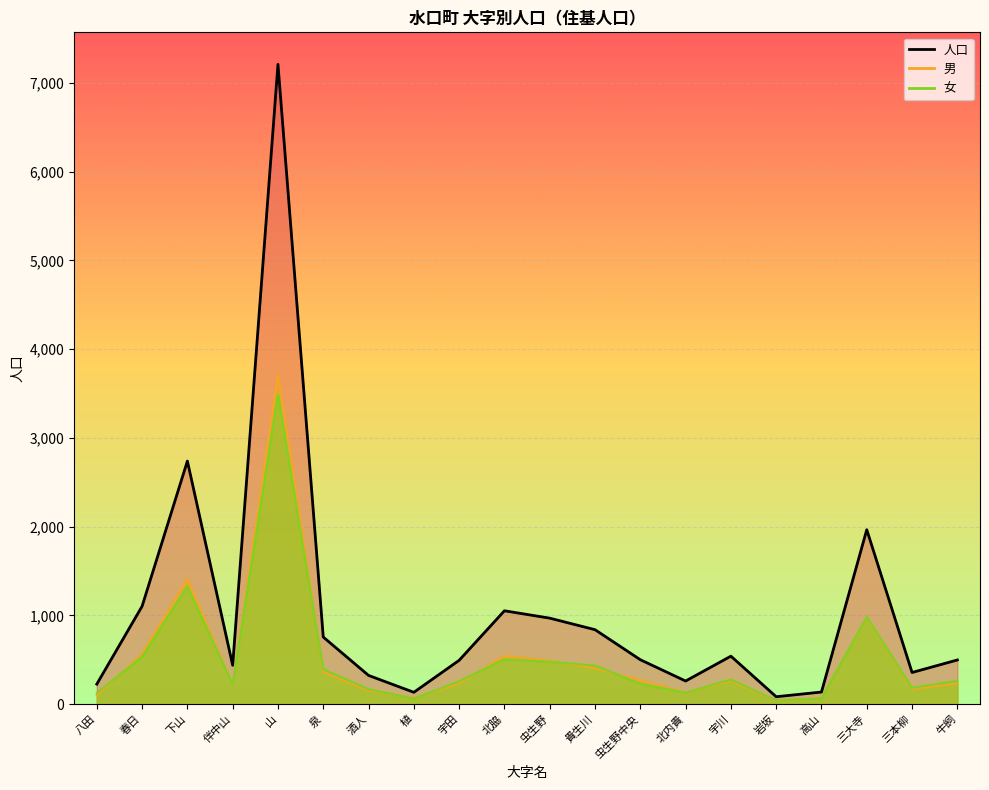

At which label does 女 reach its minimum?

岩坂